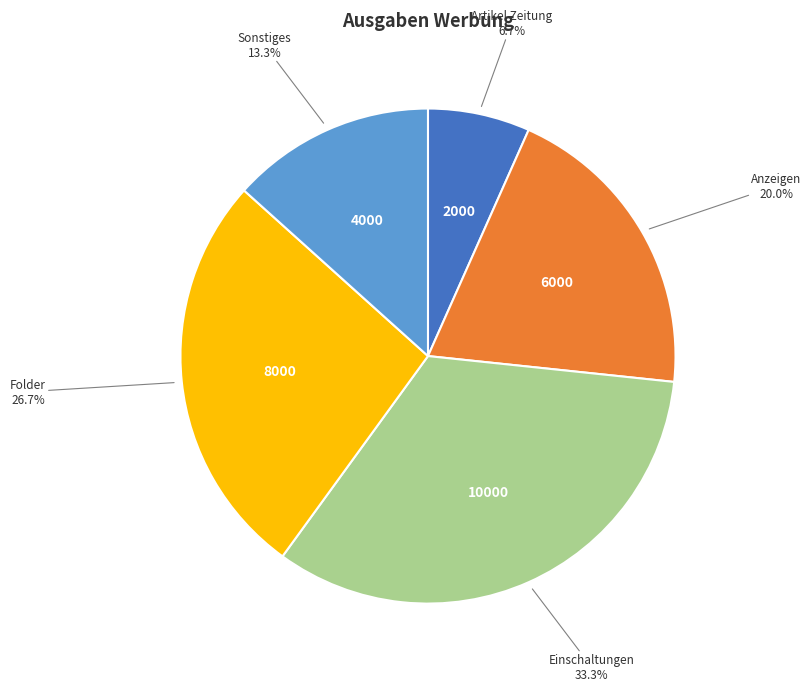

Is Sonstiges the majority of the pie?

No